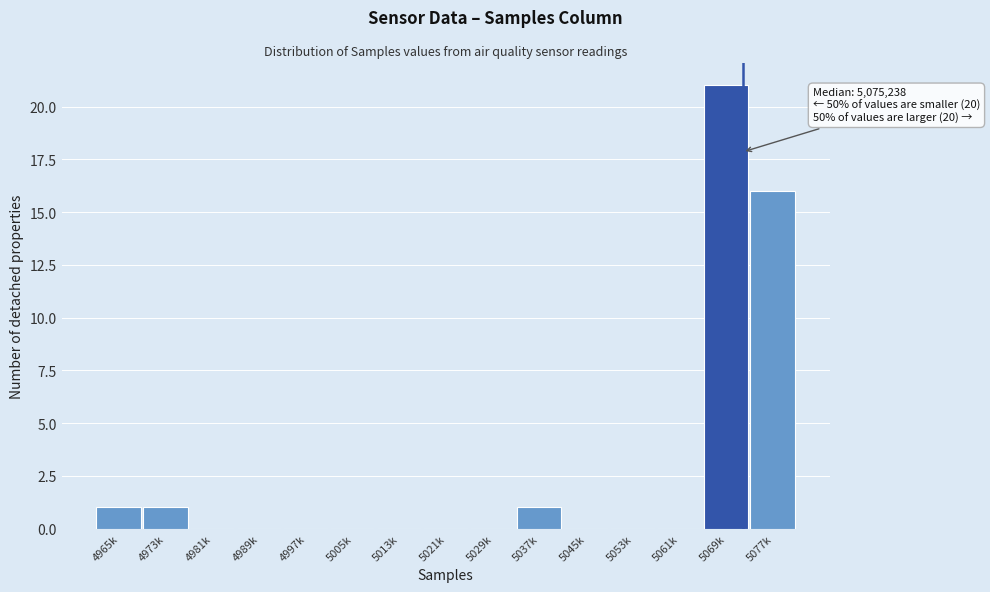

Reading left to right, transcribe all the data shown in this chart.

4965k=1	4973k=1	4981k=0	4989k=0	4997k=0	5005k=0	5013k=0	5021k=0	5029k=0	5037k=1	5045k=0	5053k=0	5061k=0	5069k=21	5077k=16